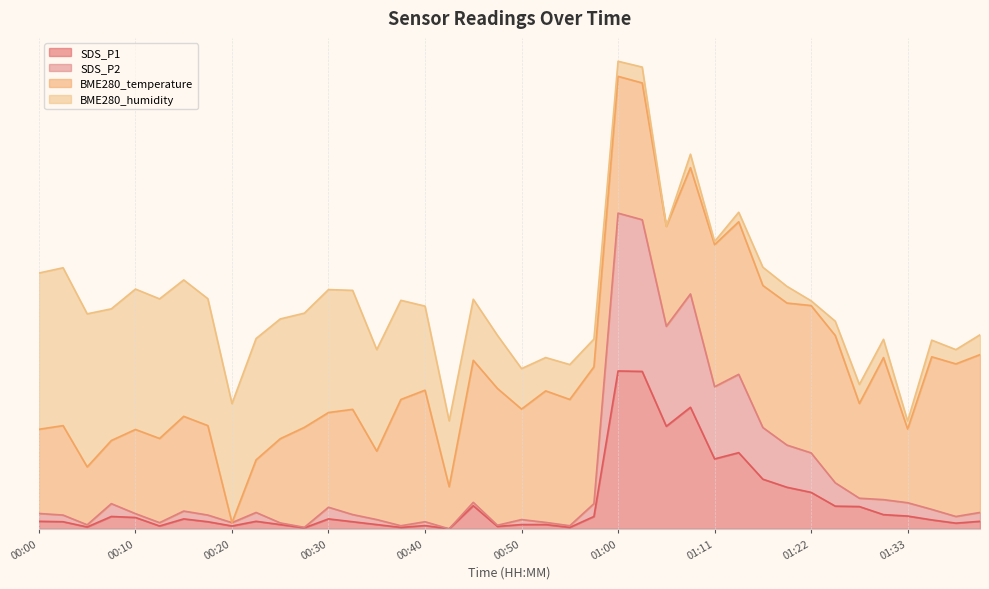

What is the label of the 27th point from the right?

00:33